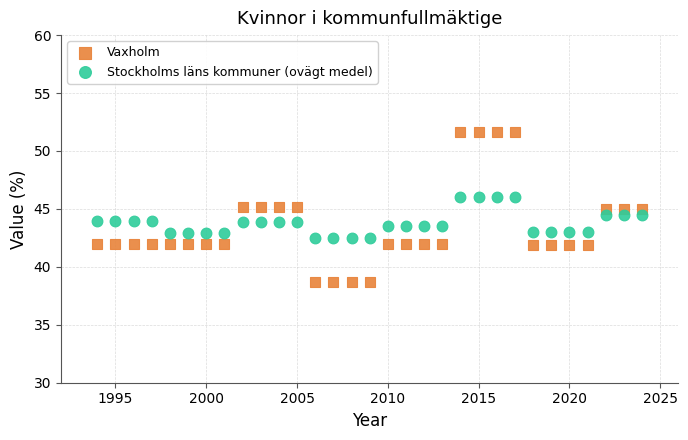

Which series contains the highest Y value?

Vaxholm